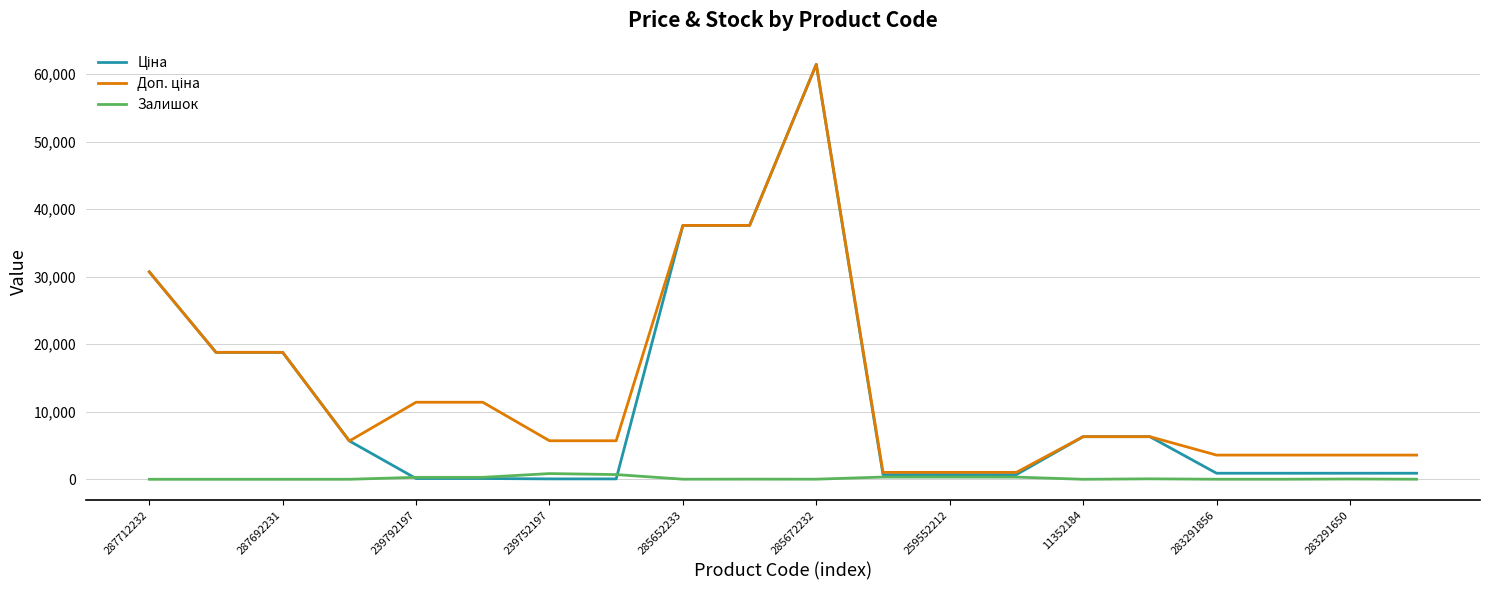

What is the average value of the Залишок series?

164.4